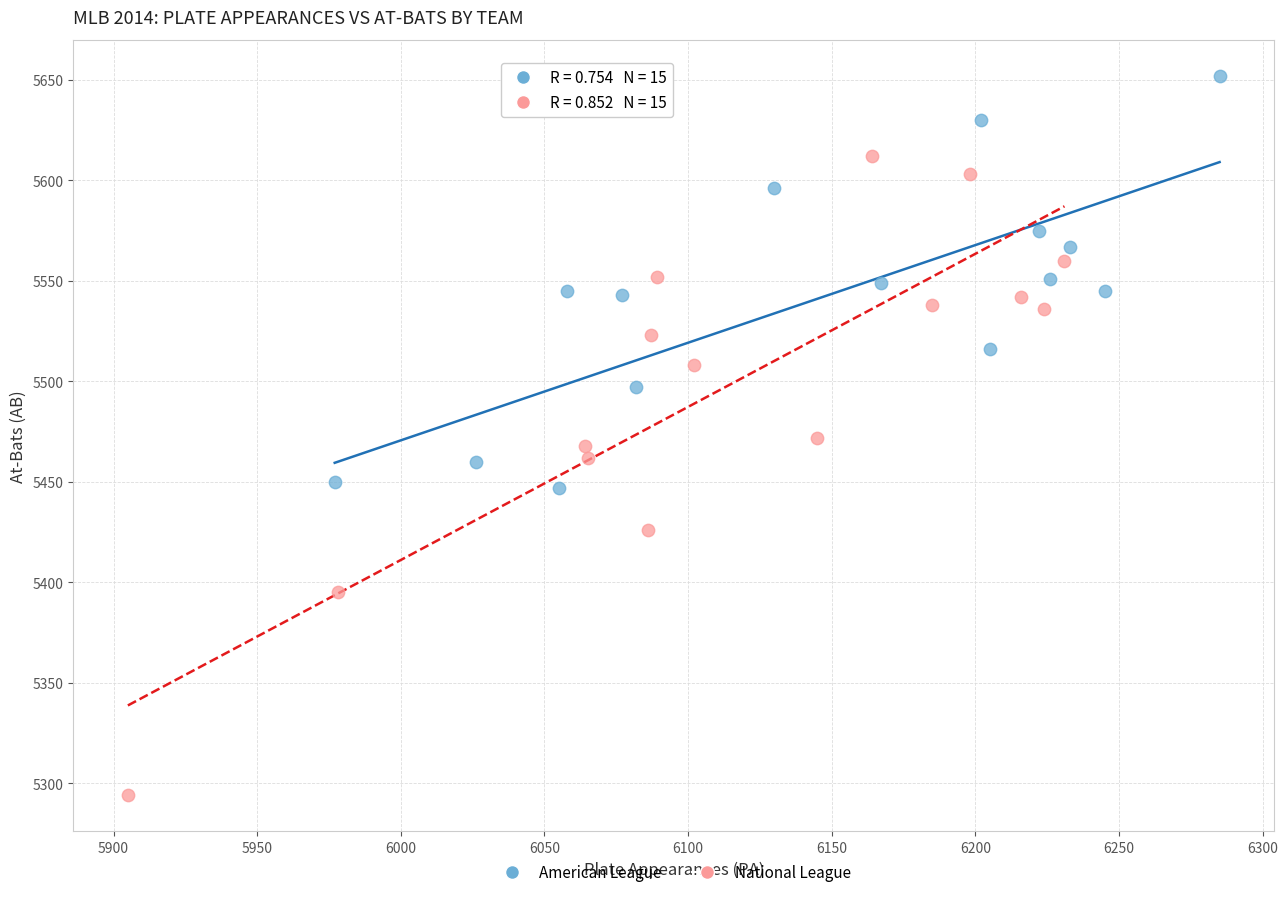

Which series reaches the minimum Y coordinate?

National League